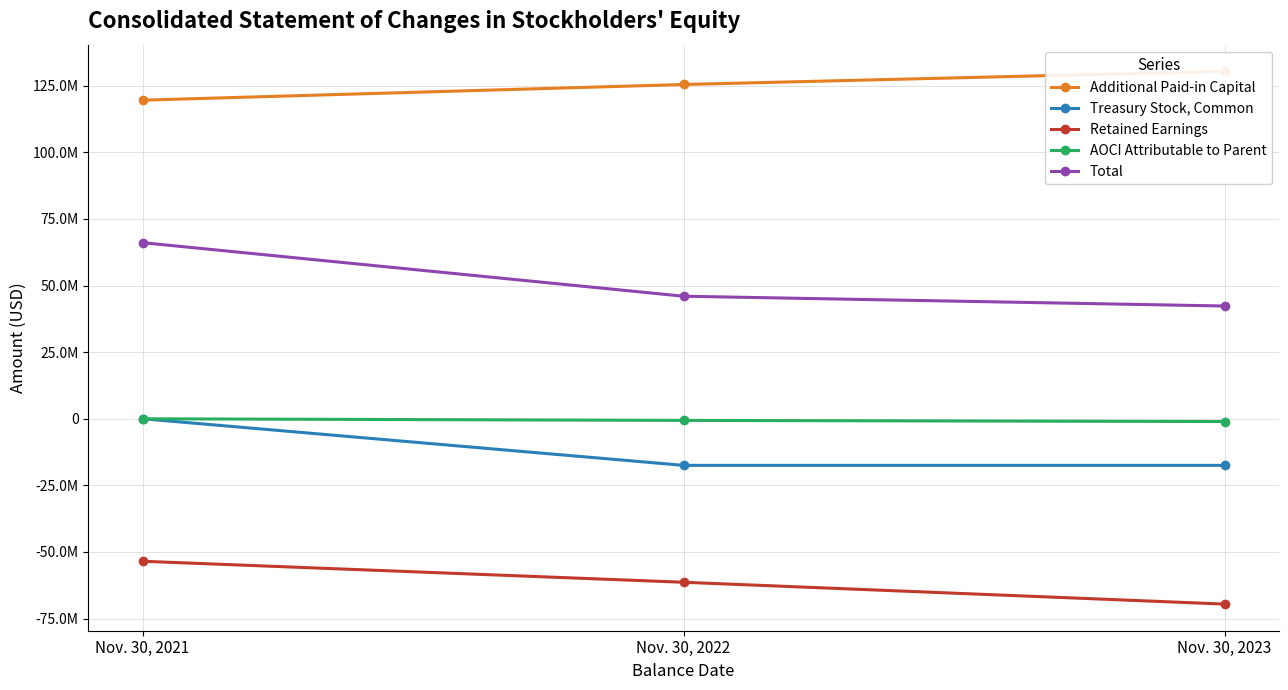

Is this an area chart (filled region under the line)?

No